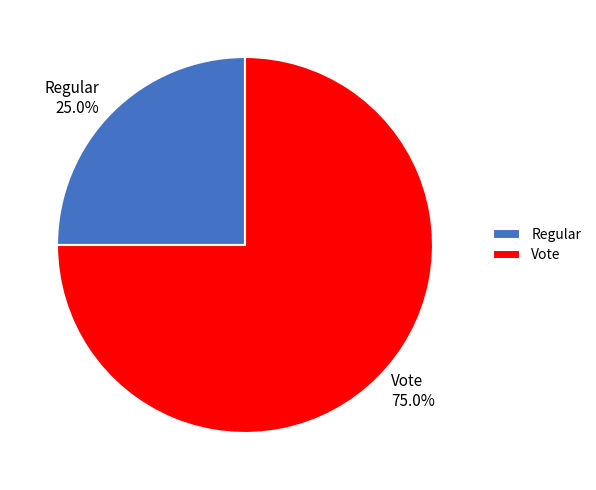

How many segments does this pie chart have?

2